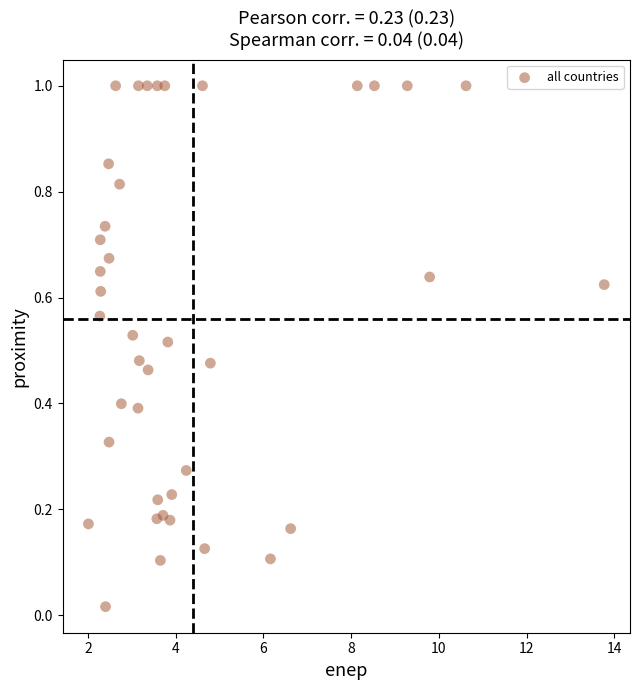

What is the range of Y values (max minus min)?

1.0